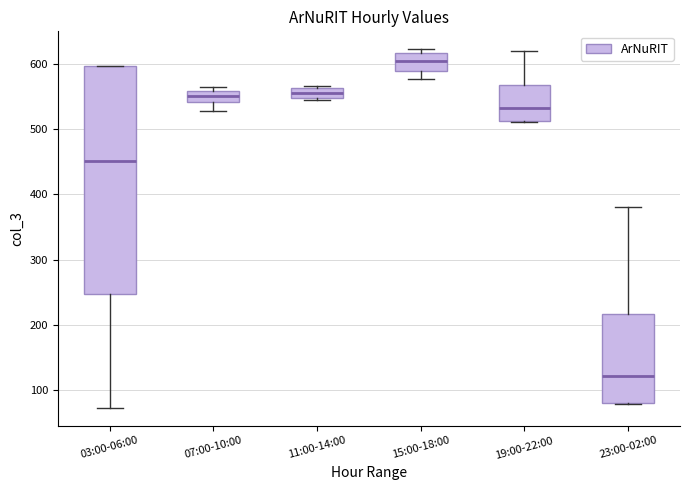

Reading left to right, read every box against the y-axis: the position of its median line, the range the box covers, and the ends of its whiskers. The values are not printed on the chart, so give them approximately, as read against the axis.

03:00-06:00: median 450, box 250 to 600, whiskers 70 to 600
07:00-10:00: median 550, box 540 to 560, whiskers 530 to 560 (just above the box's upper edge)
11:00-14:00: median 560 (inside the box), box 550 to 560, whiskers 540 to 570
15:00-18:00: median 600, box 590 to 620, whiskers 580 to 620 (just above the box's upper edge)
19:00-22:00: median 530, box 510 to 570, whiskers 510 to 620
23:00-02:00: median 120, box 80 to 220, whiskers 80 to 380